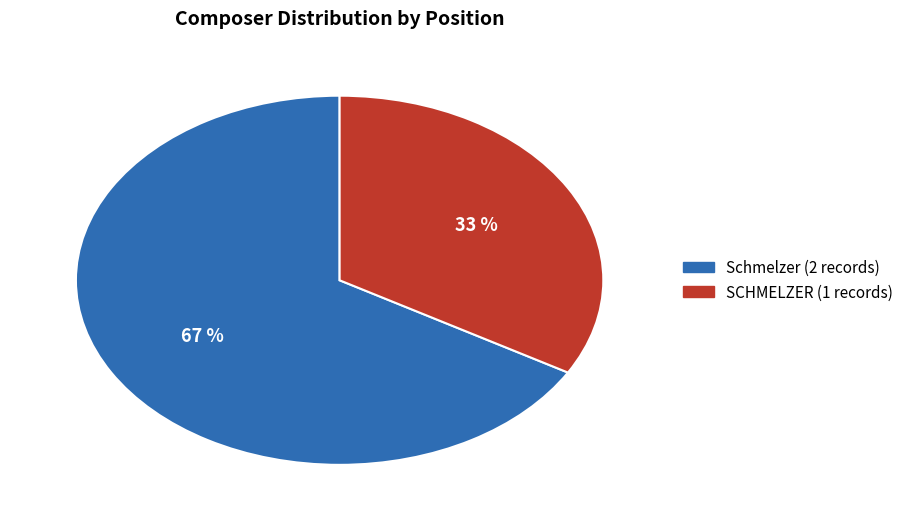

Rank the categories by value from highest to lowest.

Schmelzer, SCHMELZER